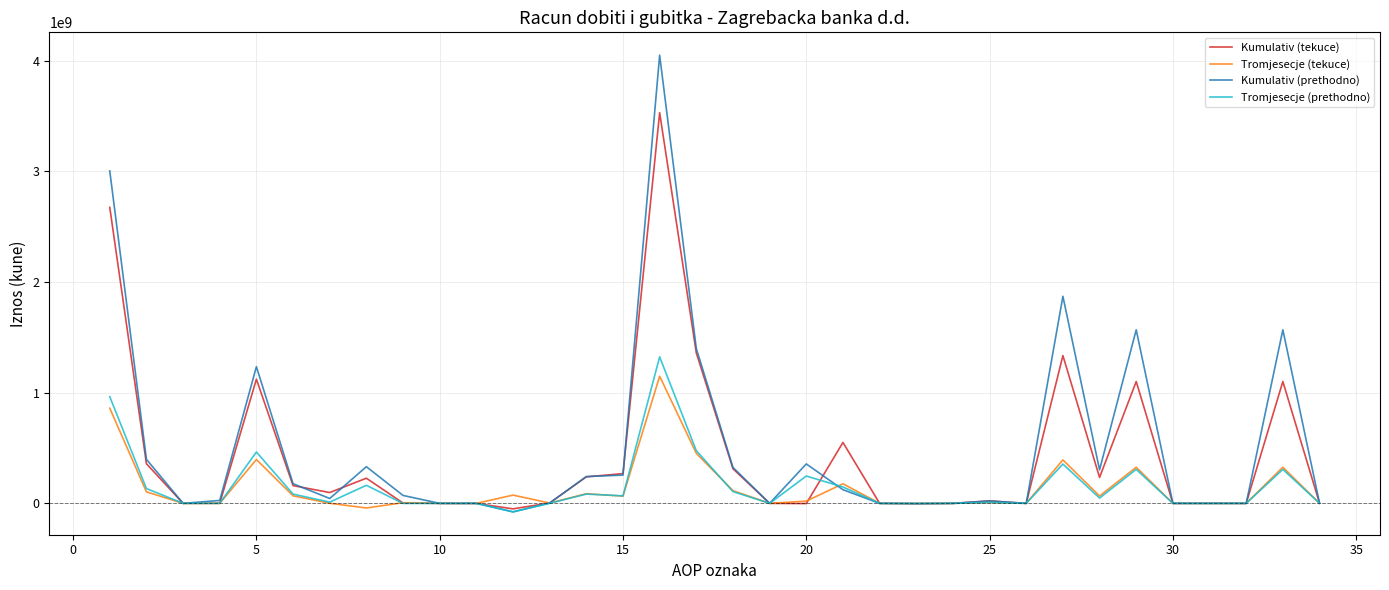

Reading left to right, extract all data points from this chart.

Kumulativ (tekuce): 2675104973	358397300	0	568902	1122536839	160387969	97841910	227317015	2852594	-12047	-600908	-49650608	3476412	239559007	268812370	3531396450	1359759841	312759709	0	-1860100	550260098	0	-2729968	0	22438611	0	1335645481	234392814	1101252667	0	0	0	1101252667	1574264
Tromjesecje (tekuce): 860123437	103991978	0	254737	396415570	68215482	901430	-41842957	6125031	7058	-167144	74577630	2919285	87151970	65090764	1149167823	452286588	114596094	0	20480483	176723841	0	-369574	0	7240711	0	392691102	66332794	326358308	0	0	0	326358308	375884
Kumulativ (prethodno): 3004958079	398135103	0	26335976	1235494832	177651510	43894098	331407023	71540861	-1802	0	-76829042	3305334	242368928	255251025	4051436649	1399503665	324640780	0	356456030	123506784	0	-2791281	0	21461938	5617	1871588226	302982603	1568605623	0	0	0	1568605623	2342063
Tromjesecje (prethodno): 964063581	133611782	0	312697	464097252	83367931	11192656	163086150	-722794	2864	0	-77098308	345822	83709624	67829244	1324180587	475940900	106437946	0	246880077	147771222	0	-267989	0	7730068	400	355148899	48016169	307132730	0	0	0	307132730	787614